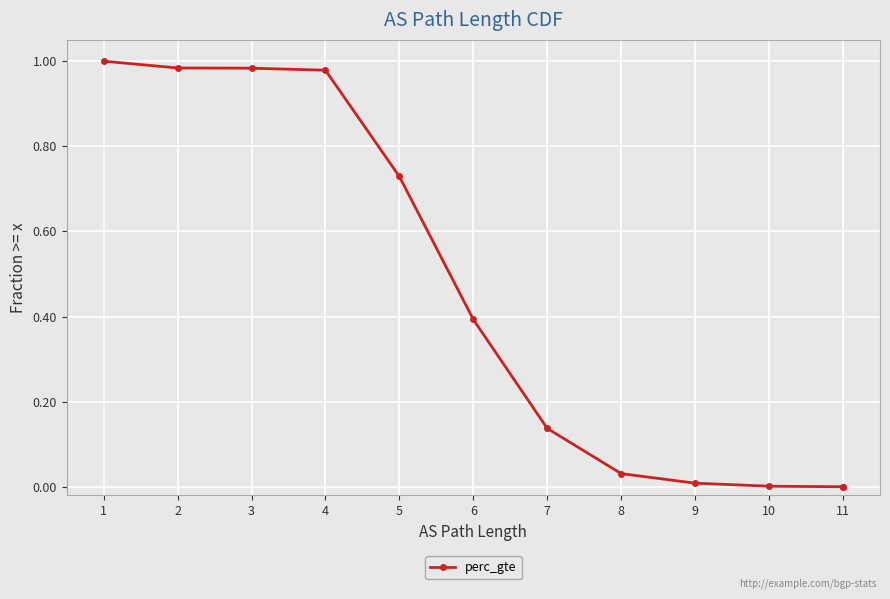

How many lines are shown in the chart?

1